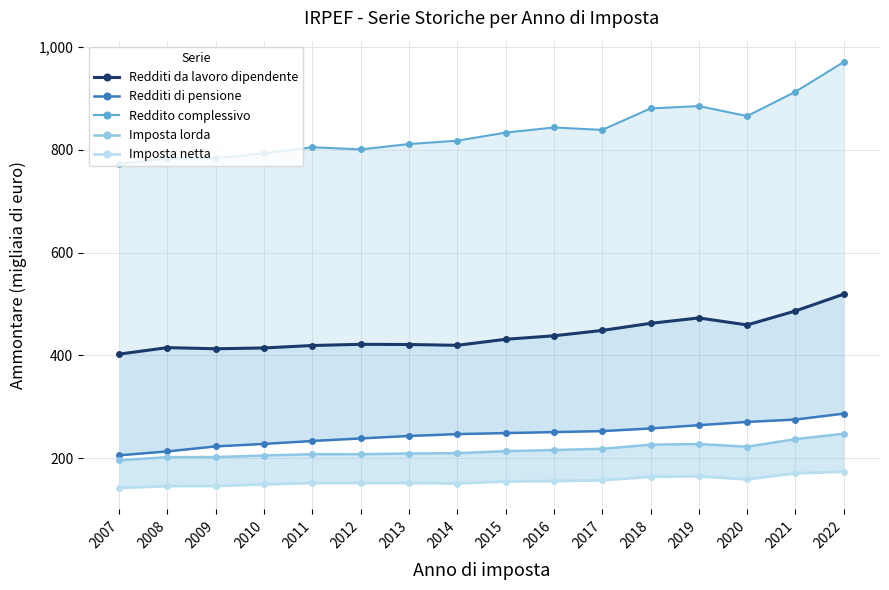

At which label does Imposta netta first exceed 155?

2015